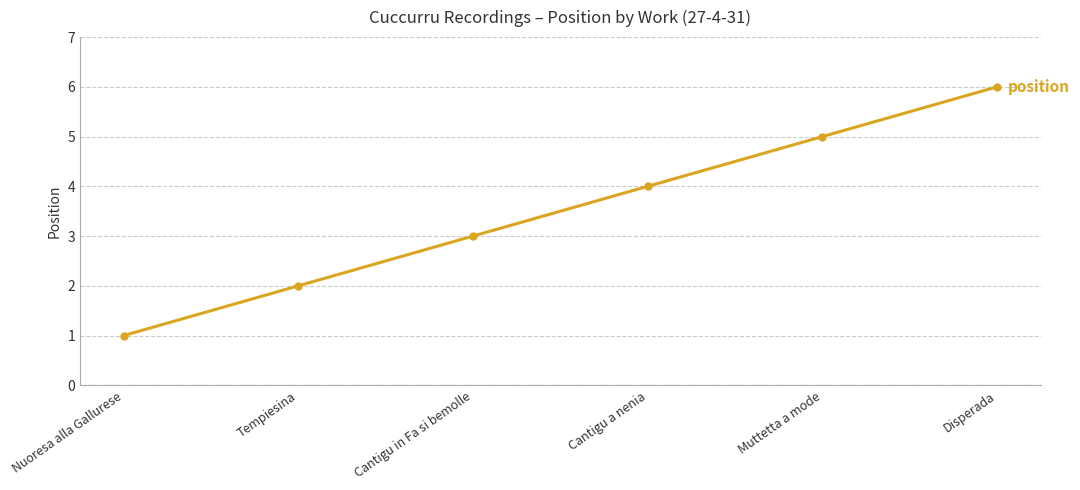

What is the change in value from Nuoresa alla Gallurese to Disperada?

+5